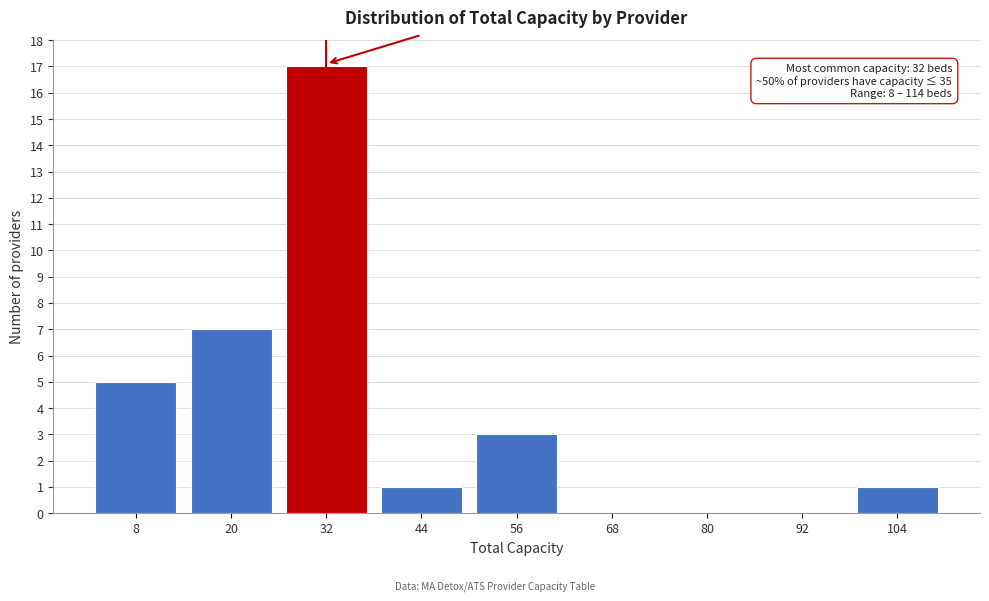

Reading left to right, transcribe all the data shown in this chart.

8=5	20=7	32=17	44=1	56=3	68=0	80=0	92=0	104=1